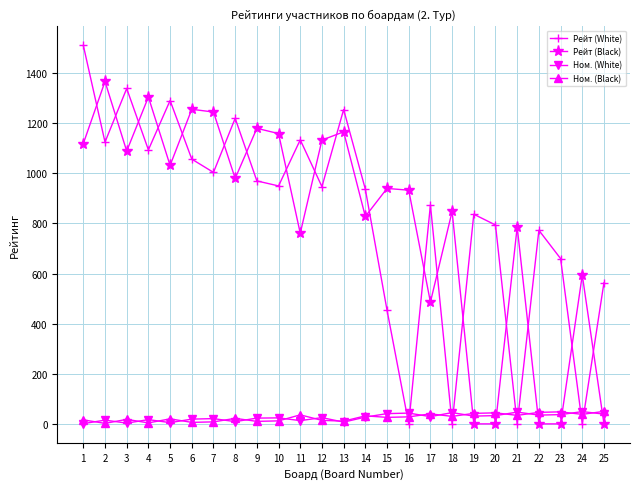

Which series has the largest range (max minus min)?

Рейт (White)